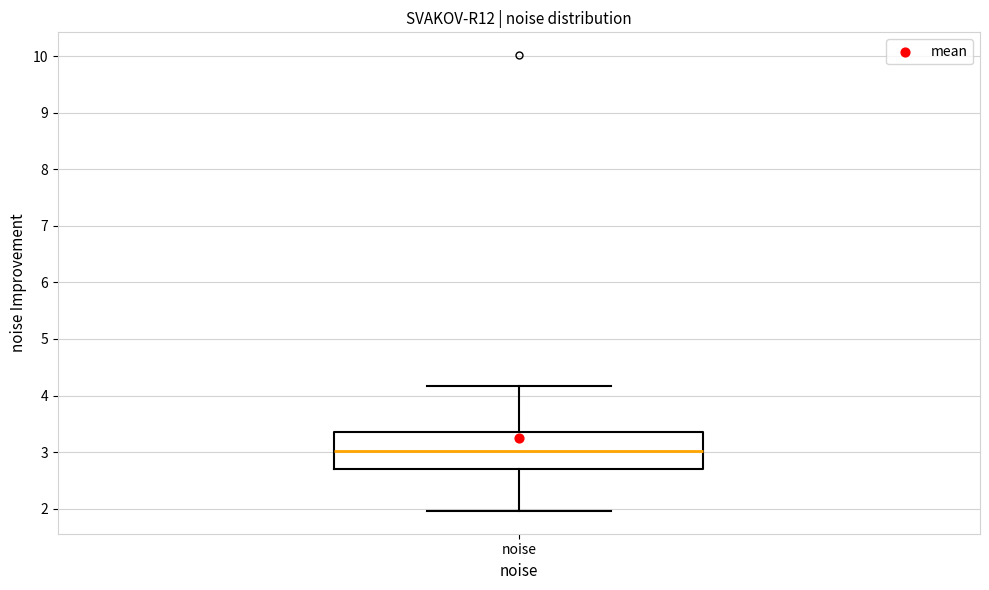

Read this box plot against the y-axis: the position of the median line, the range covered by the box, and the ends of both whiskers. The values are not printed on the chart, so give them approximately, as read against the axis.

median 3.0, box 2.7 to 3.4, whiskers 2.0 to 4.2